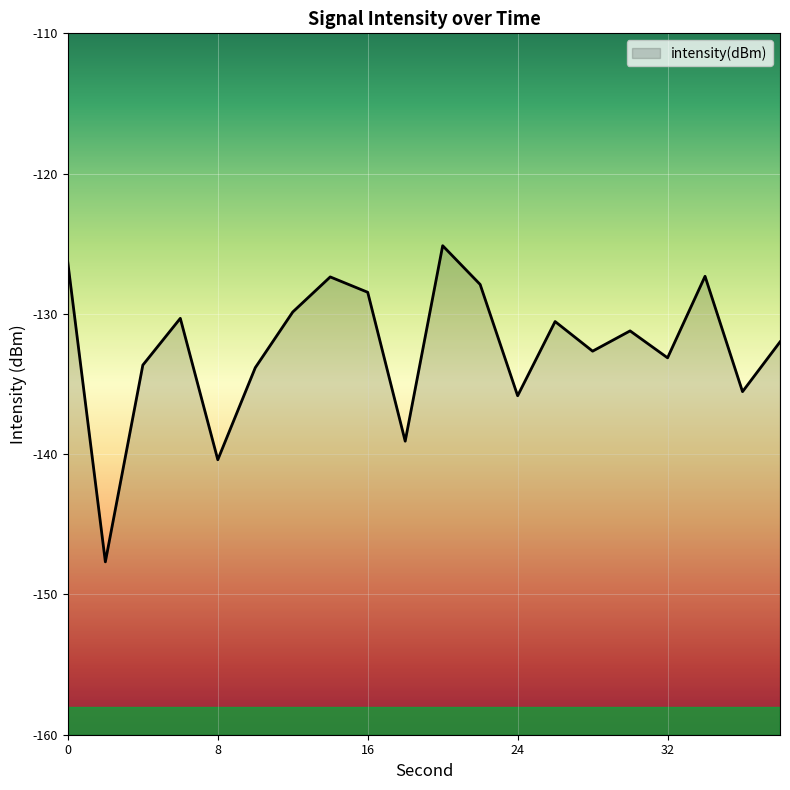

Rank the categories by value from lowest to highest.

2, 8, 18, 24, 36, 10, 4, 32, 28, 38, 30, 26, 6, 12, 16, 22, 14, 34, 0, 20